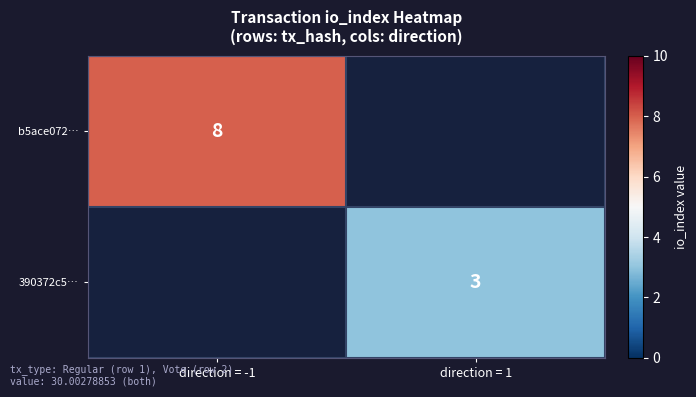

Is the value of b5ace072… at direction = -1 greater than the value of 390372c5… at direction = 1?

Yes